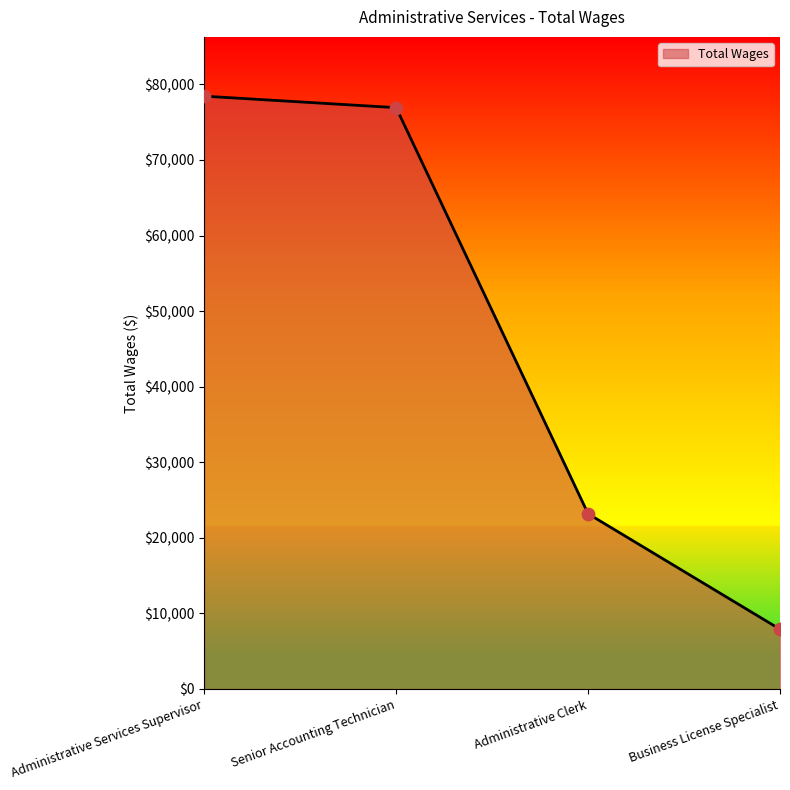

Between Administrative Services Supervisor and Administrative Clerk, which is larger?

Administrative Services Supervisor